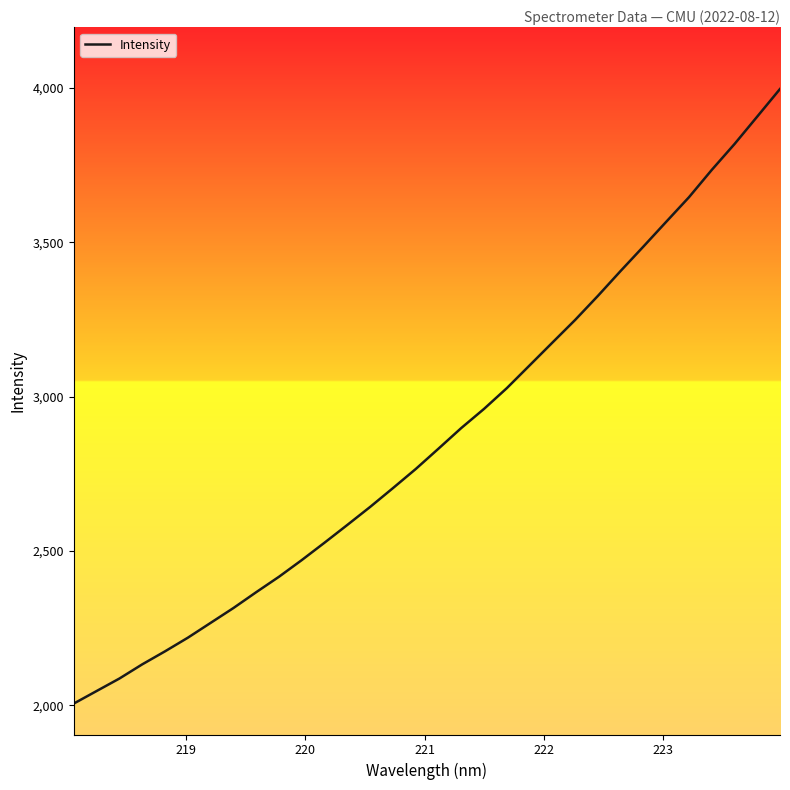

What is the maximum value shown in the chart?

3997.3